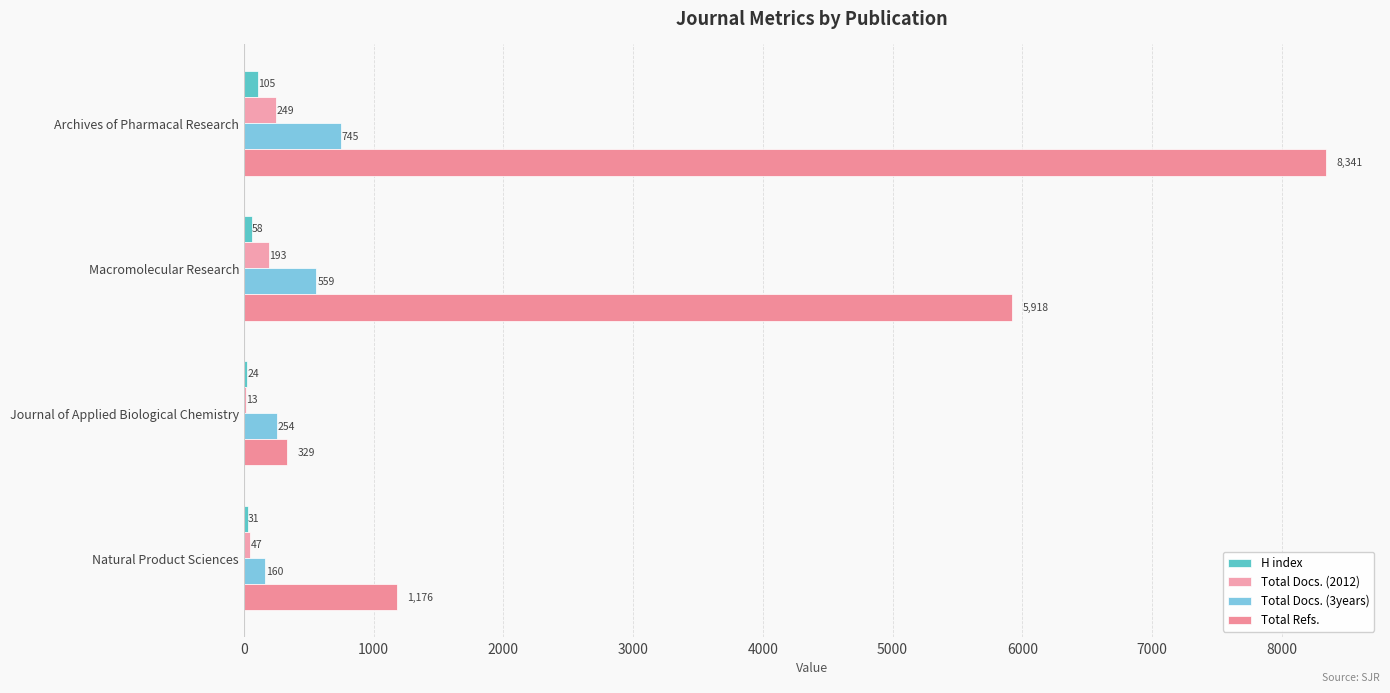

How many categories are shown in the chart?

4